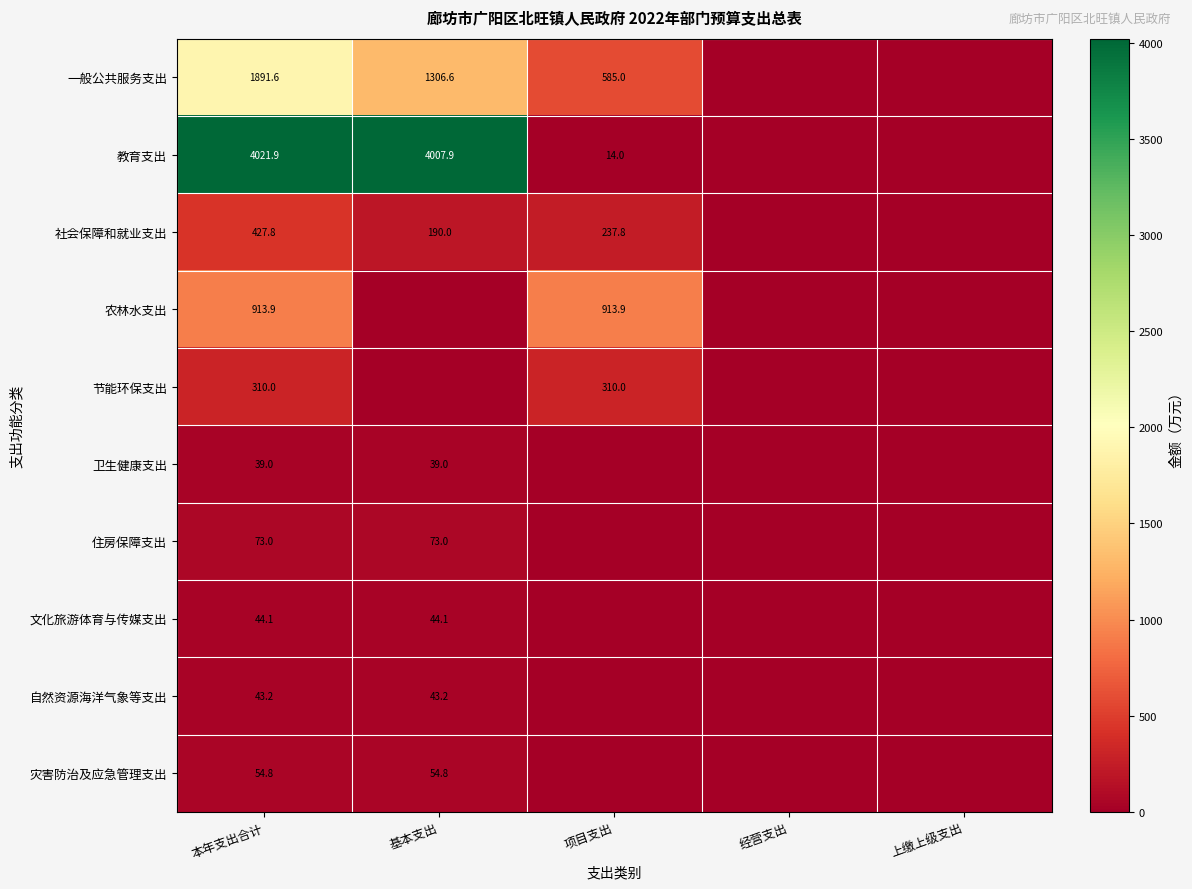

Is the value of 住房保障支出 at 基本支出 greater than the value of 卫生健康支出 at 基本支出?

Yes